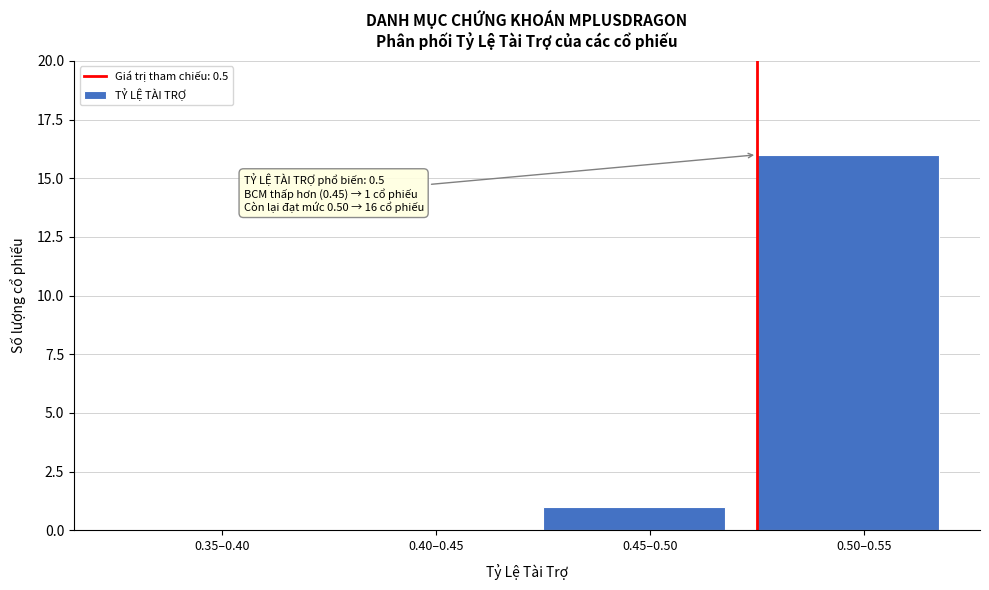

Reading left to right, extract all data points from this chart.

0.35–0.40=0	0.40–0.45=0	0.45–0.50=1	0.50–0.55=16